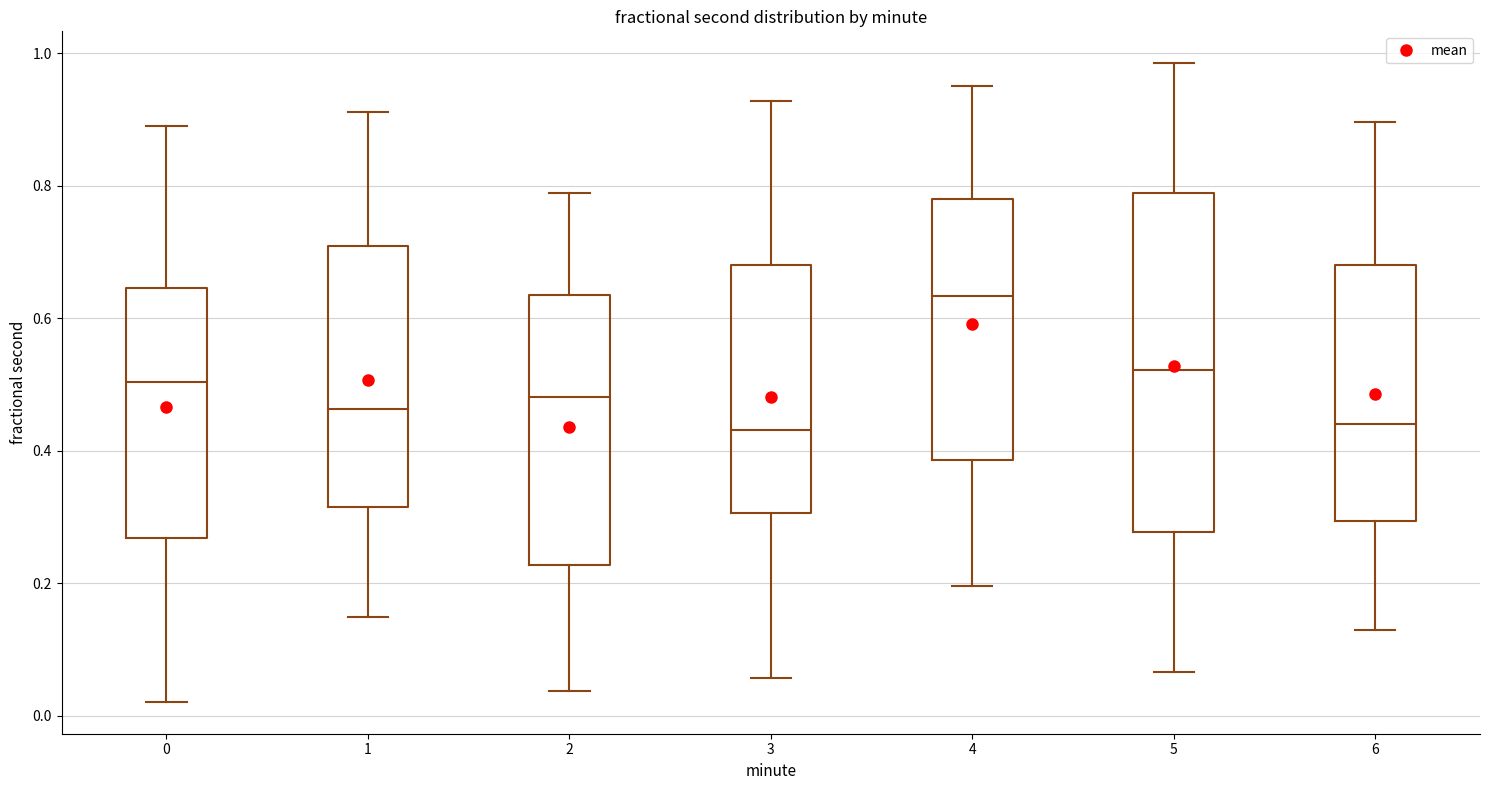

Which box has the highest median line?

4